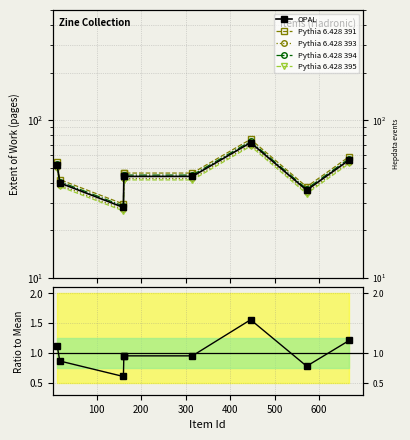

At which label is Extent of Work closest to 1?

300